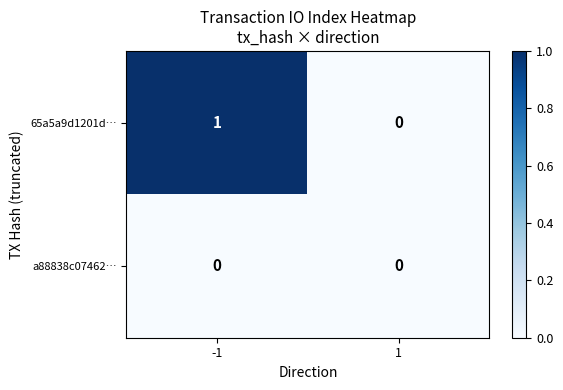

Is the value of a88838c07462… at -1 greater than the value of 65a5a9d1201d… at -1?

No